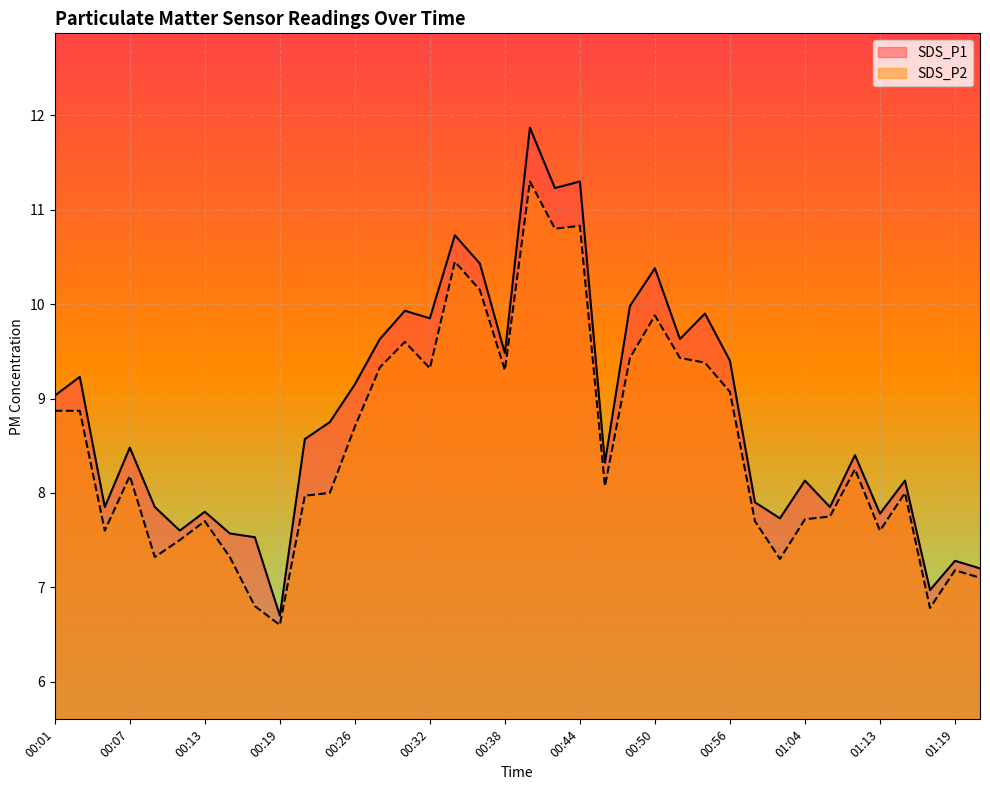

True or false: SDS_P2 and SDS_P1 cross at least once.

False